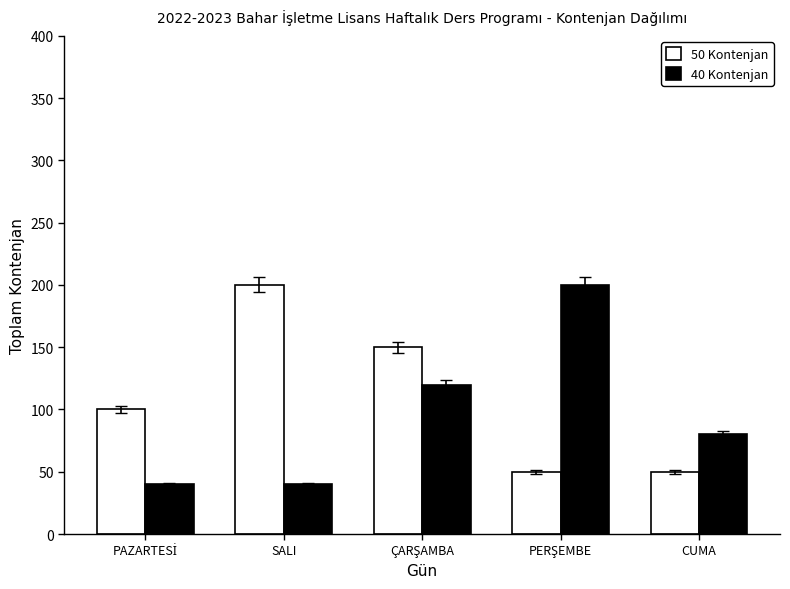

How many bars are there in total?

10